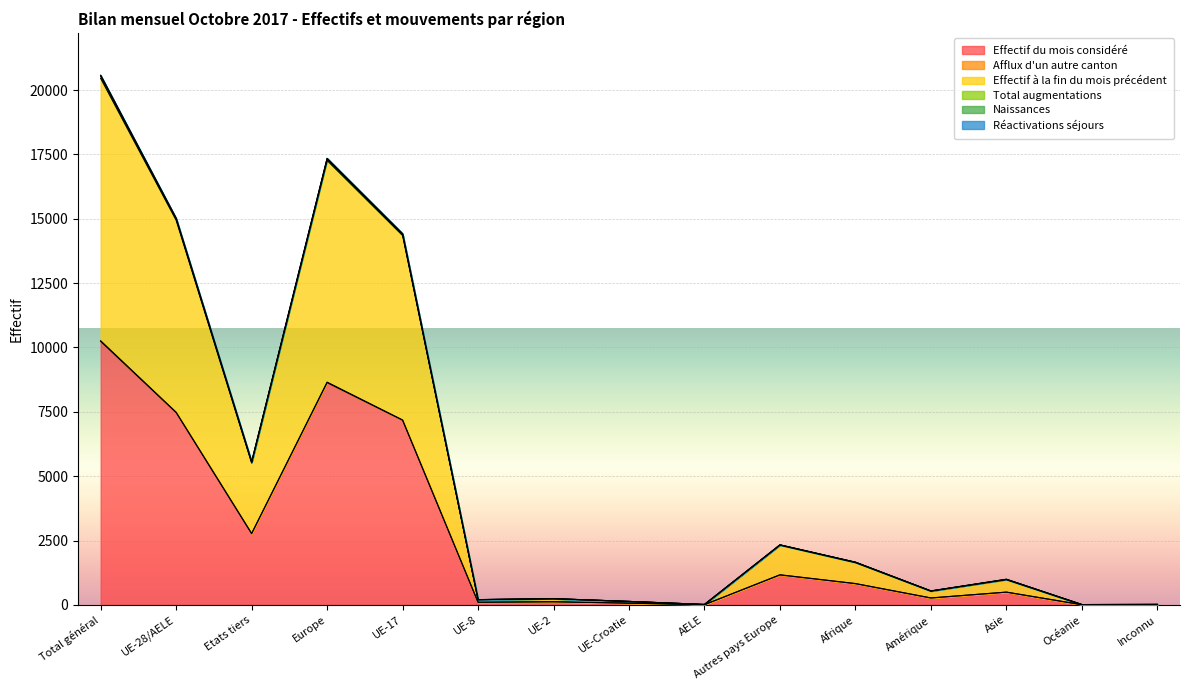

What value does the Total augmentations series have at Inconnu?

9